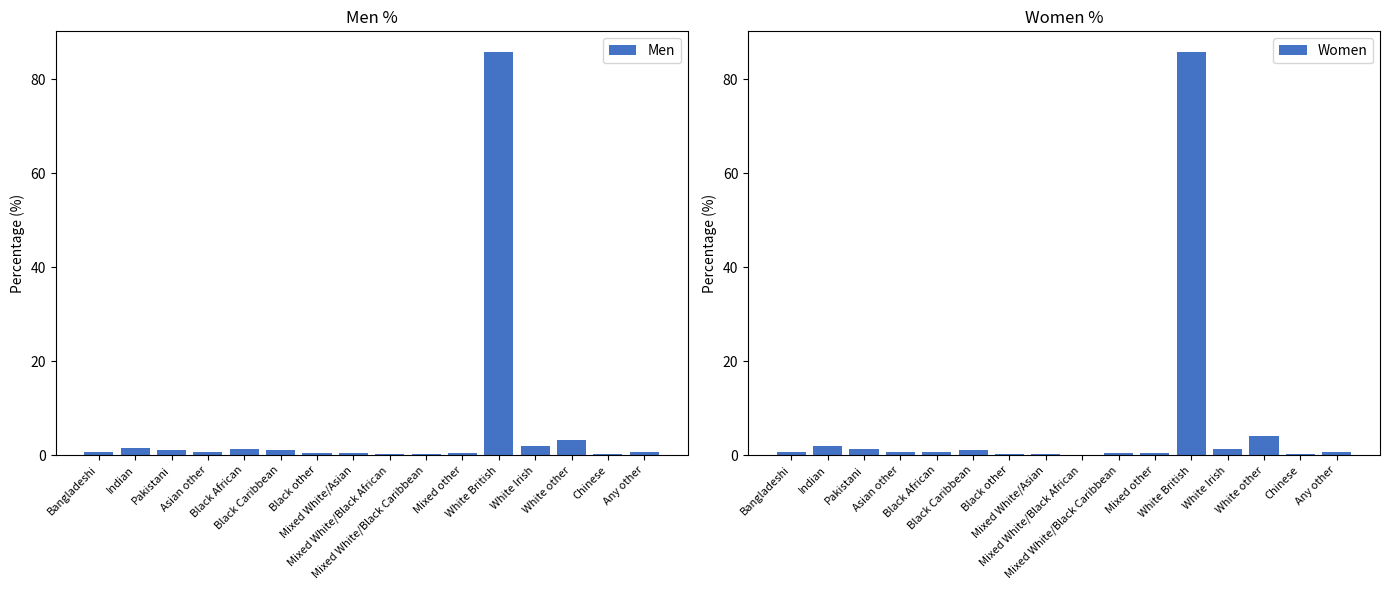

At how many categories does at least one series exceed 51?

1